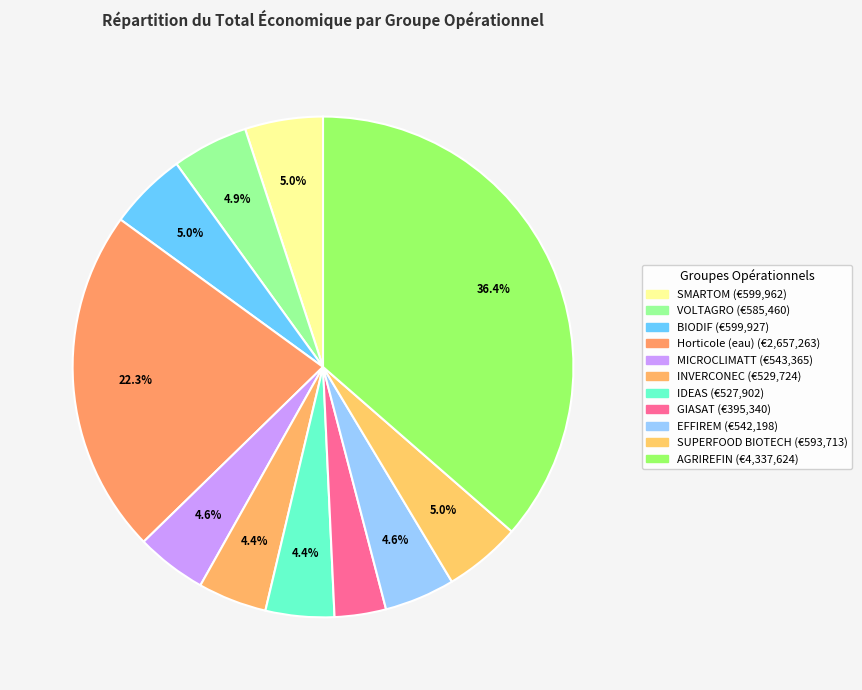

How many slices are in this pie chart?

11